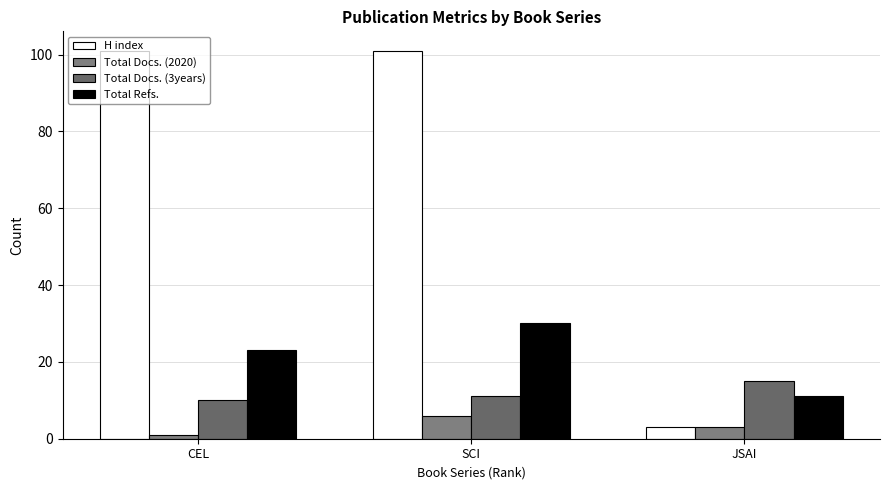

What is the spread (max minus min) of values at CEL?

100